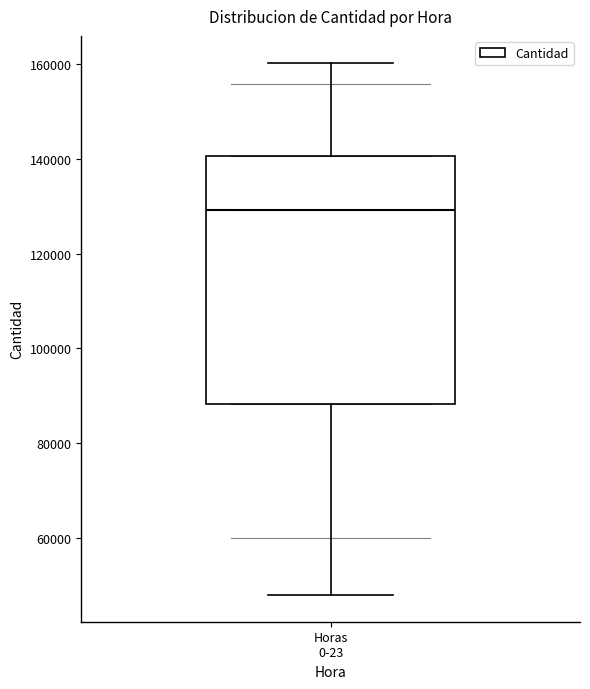

Read this box plot against the y-axis: the position of the median line, the range covered by the box, and the ends of both whiskers. The values are not printed on the chart, so give them approximately, as read against the axis.

median 130000, box 88000 to 140000, whiskers 48000 to 160000